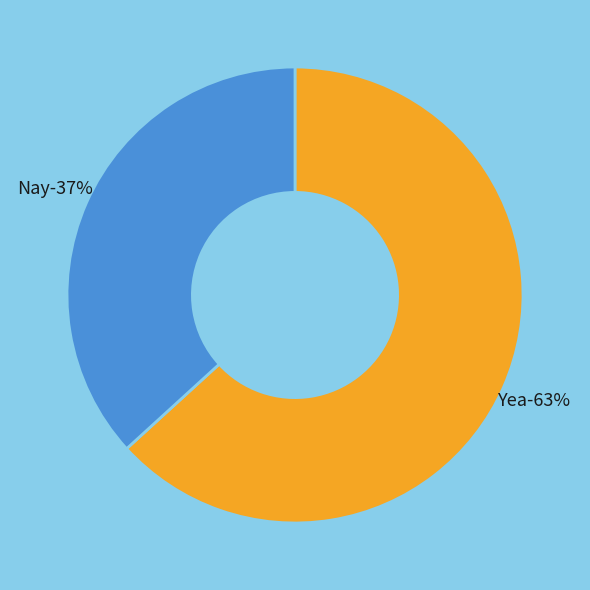

Rank the categories by value from lowest to highest.

Nay, Yea